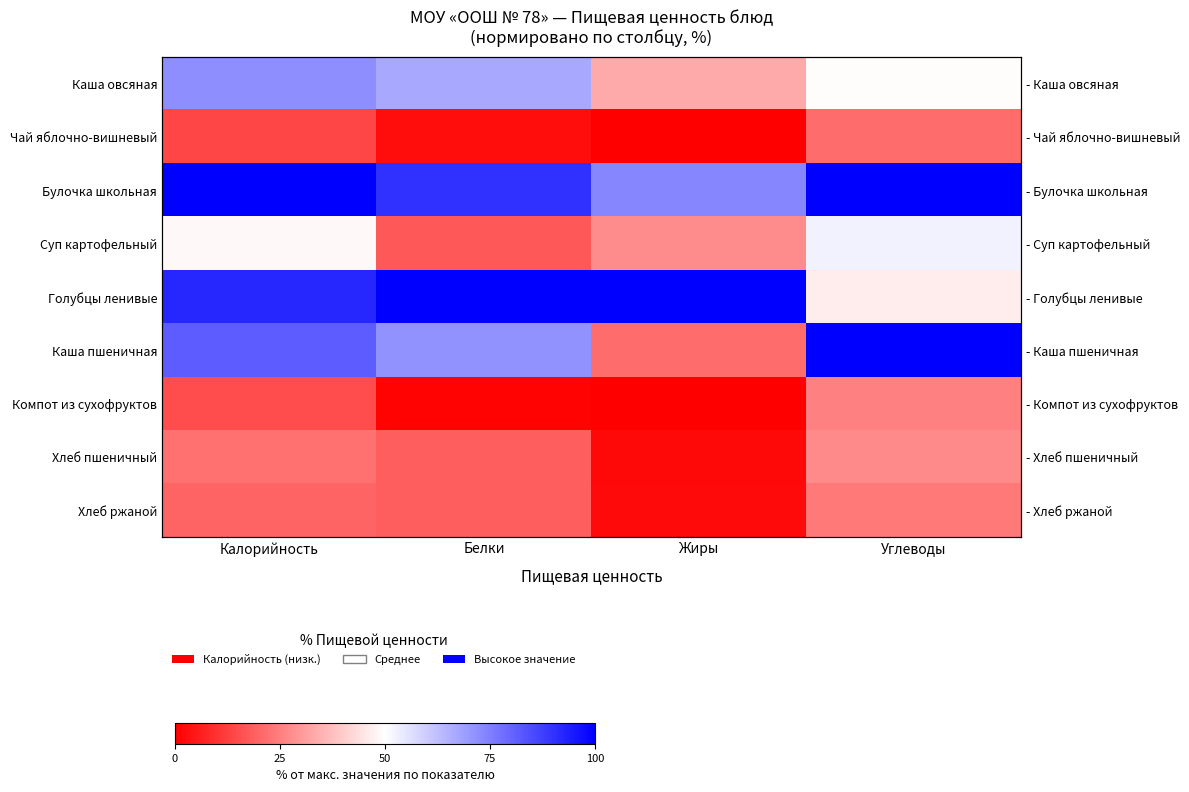

Between Белки and Жиры, which is larger?

Белки